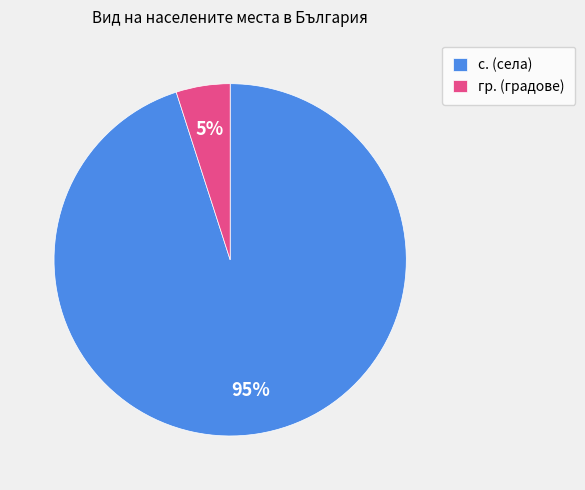

To the nearest percent, what is the difference between the с. (села) and гр. (градове) slice percentages?

90%